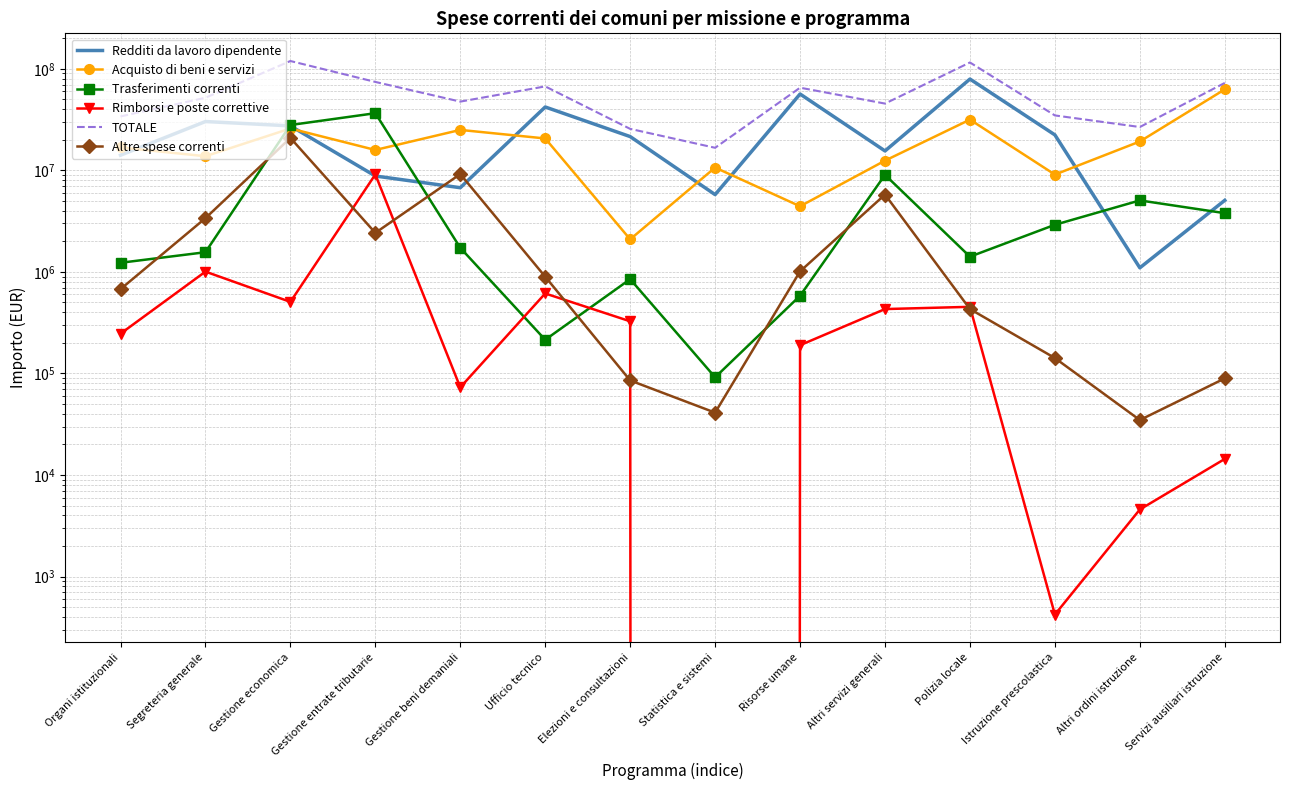

Reading right to left, list all the values displayed in this chart.

Redditi da lavoro dipendente: 5070167.1	1097067.9	22352269.9	79311967.8	15535378.9	56509860.6	5770562.4	21516460.6	42098542.2	6747724.0	8799794.4	27430089.3	30265875.3	14101778.2
Acquisto di beni e servizi: 62776699.0	19253475.3	9089251.2	31609454.1	12470165.8	4428415.0	10658042.9	2093705.5	20617350.0	25031751.9	15884381.1	25844724.5	13780352.9	16810403.5
Trasferimenti correnti: 3789520.2	5059928.0	2912138.3	1412439.9	9032598.6	582227.8	91582.0	848474.7	214570.0	1726053.0	36569474.0	27970695.0	1562964.9	1230078.9
Rimborsi e poste correttive: 14387.0	4572.0	422.0	452978.0	430573.9	189743.0	0.0	326190.9	613190.0	72931.0	9121196.2	506617.0	1006585.0	246258.0
TOTALE: 72664358.1	26727718.1	34763206.4	115528075.4	45482006.0	65196206.5	16689362.2	25627281.3	67148275.5	47559093.3	74312634.3	119421501.3	51895621.1	33965646.3
Altre spese correnti: 89397.0	34748.0	141764.0	430702.8	5775558.0	1011979.9	41098.0	85294.0	896642.1	9194290.4	2422848.0	20881558.4	3383306.7	676106.9